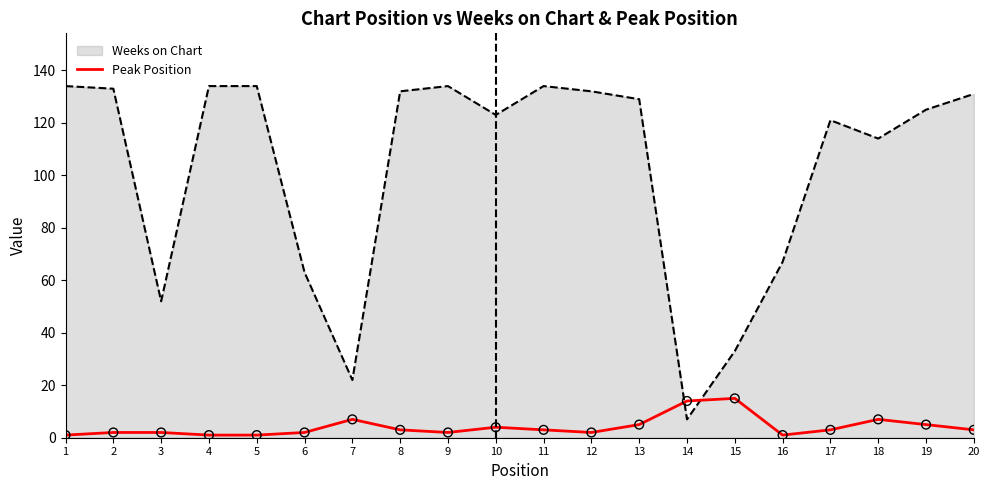

What are all the series names shown in the legend?

Weeks on Chart, Peak Position